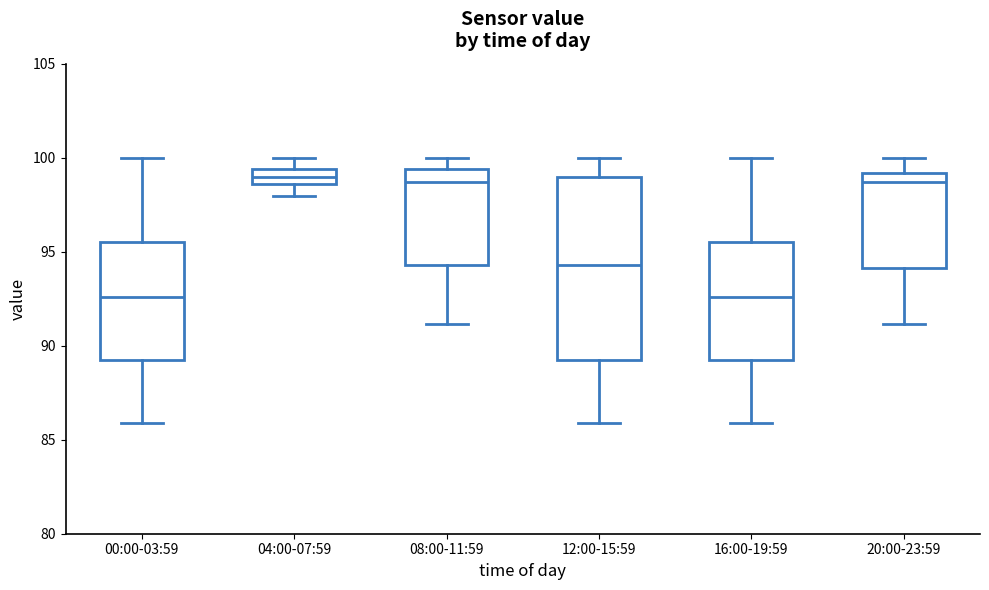

Reading left to right, transcribe this box plot: for each box, give where its median line is, the range the box spans, and where its two whiskers end, as read against the y-axis. The values are not printed on the chart, so give them approximately, as read against the axis.

00:00-03:59: median 92.5, box 89.0 to 95.5, whiskers 86.0 to 100.0
04:00-07:59: median 99.0, box 98.5 to 99.5, whiskers 98.0 to 100.0
08:00-11:59: median 98.5, box 94.5 to 99.5, whiskers 91.0 to 100.0
12:00-15:59: median 94.5, box 89.0 to 99.0, whiskers 86.0 to 100.0
16:00-19:59: median 92.5, box 89.0 to 95.5, whiskers 86.0 to 100.0
20:00-23:59: median 98.5, box 94.0 to 99.0, whiskers 91.0 to 100.0